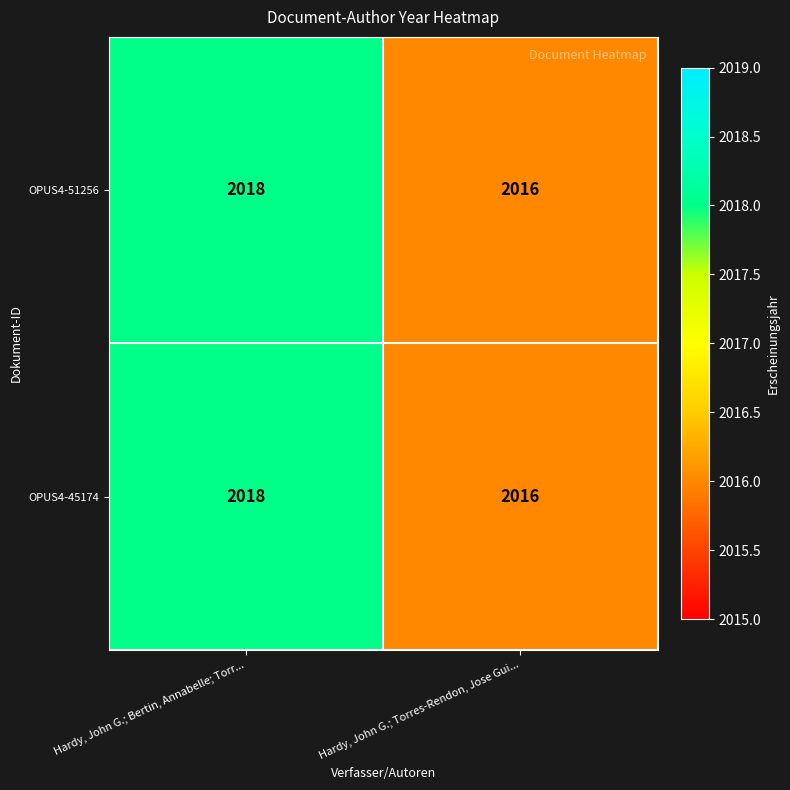

At which category is the sum across all series the highest?

Hardy, John G.; Bertin, Annabelle; Torr...